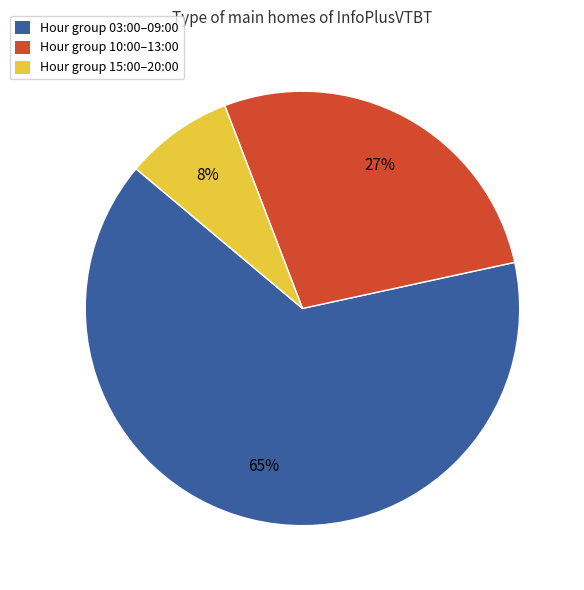

Which category has the smallest portion of the pie?

Hour group 15:00–20:00